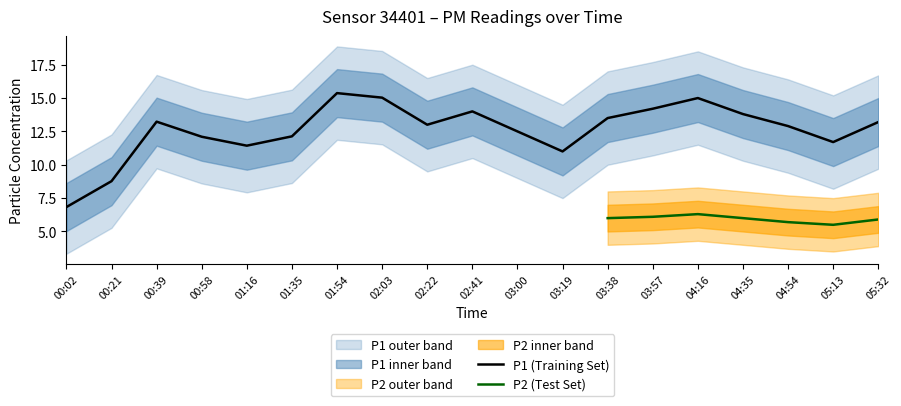

At which label is the value closest to 11?

03:19